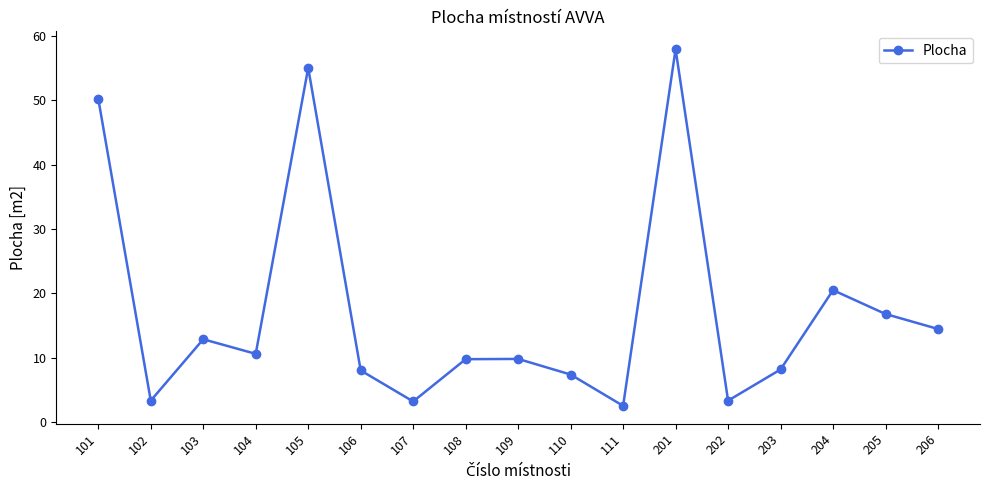

How many values are below 9?

7